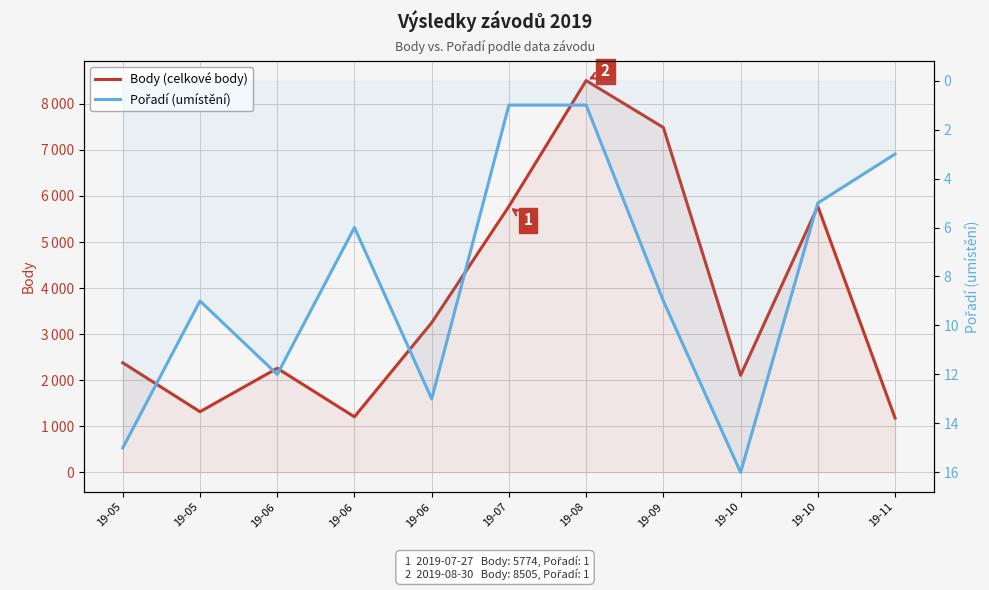

Read the Body (celkové body) value at 19-09, to the nearest 50.

7500